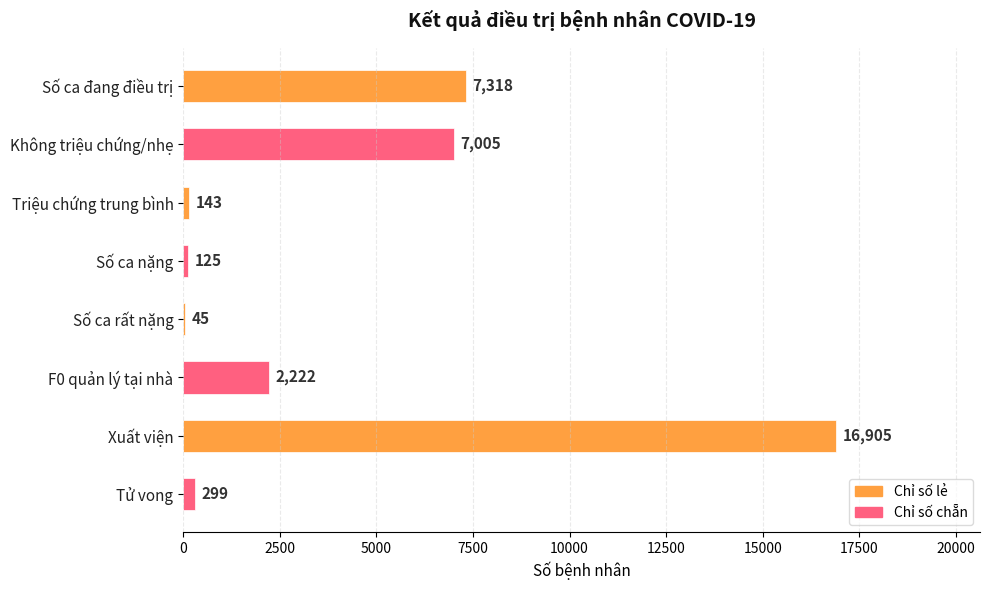

The chart shows a value of 7318 at Số ca đang điều trị. True or false?

True